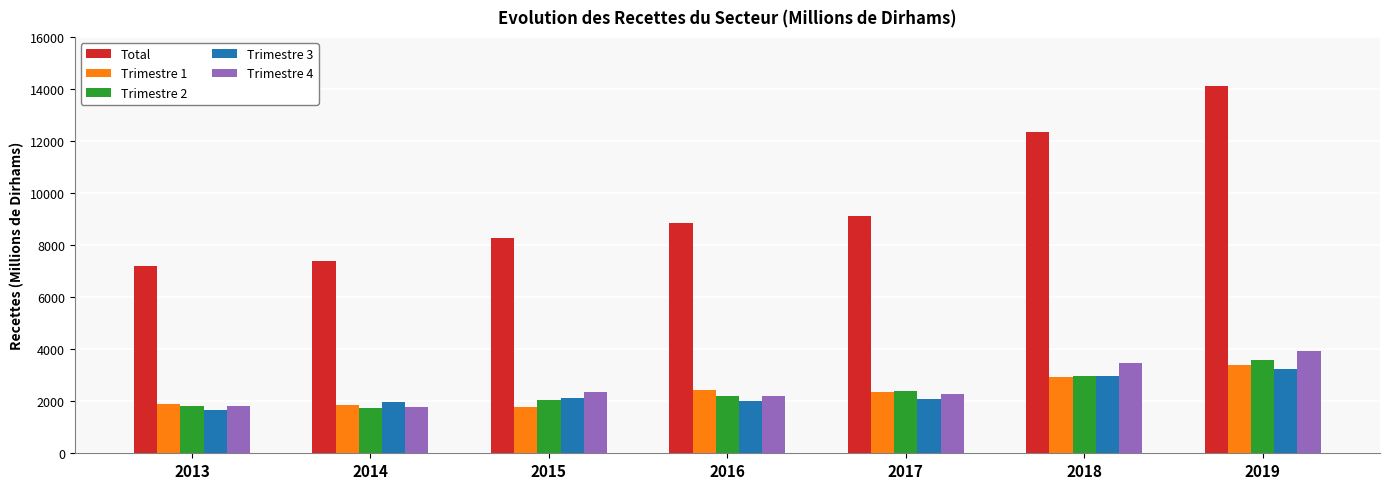

What are all the series names shown in the legend?

Total, Trimestre 1, Trimestre 2, Trimestre 3, Trimestre 4